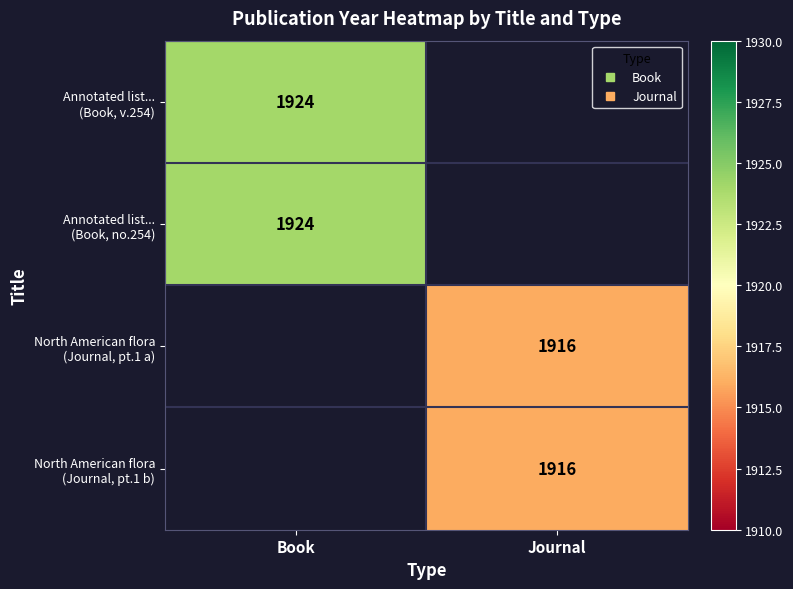

At which label does Annotated list... (Book, v.254) reach its peak?

Book